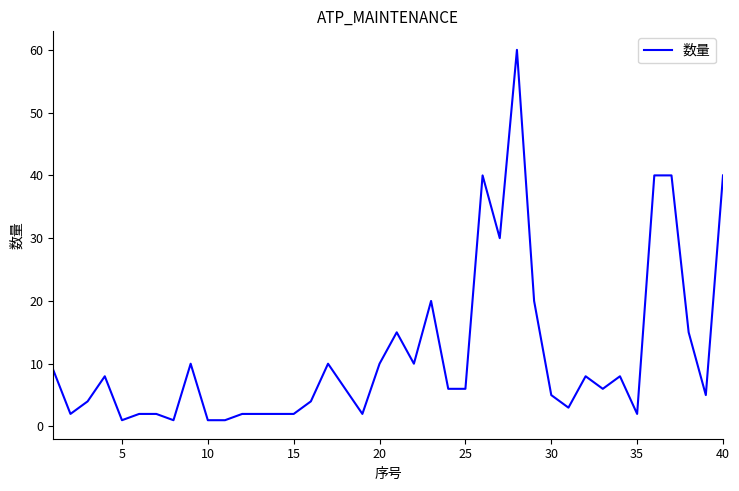

What is the difference between the maximum and minimum values?

59